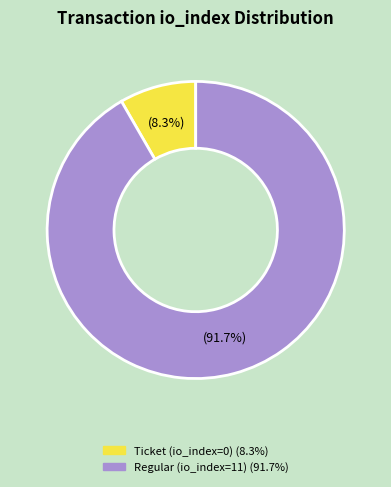

Is there a majority slice in this chart?

Yes